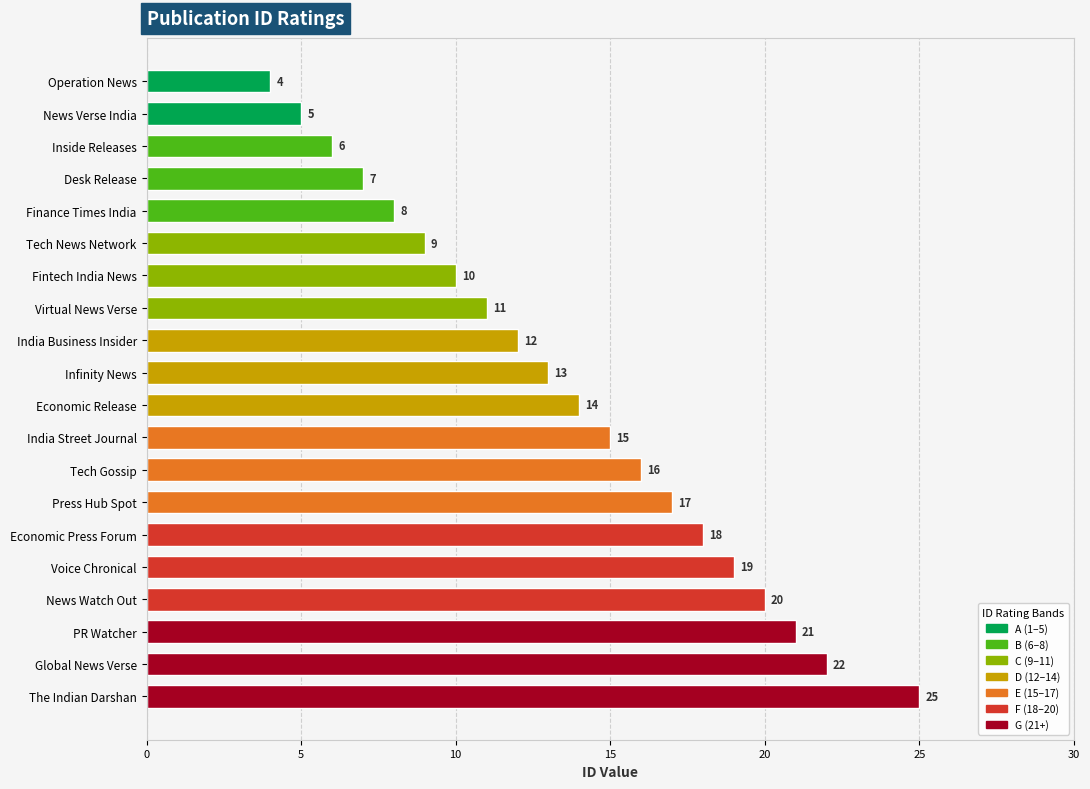

What is the label of the 15th bar from the bottom?

Tech News Network